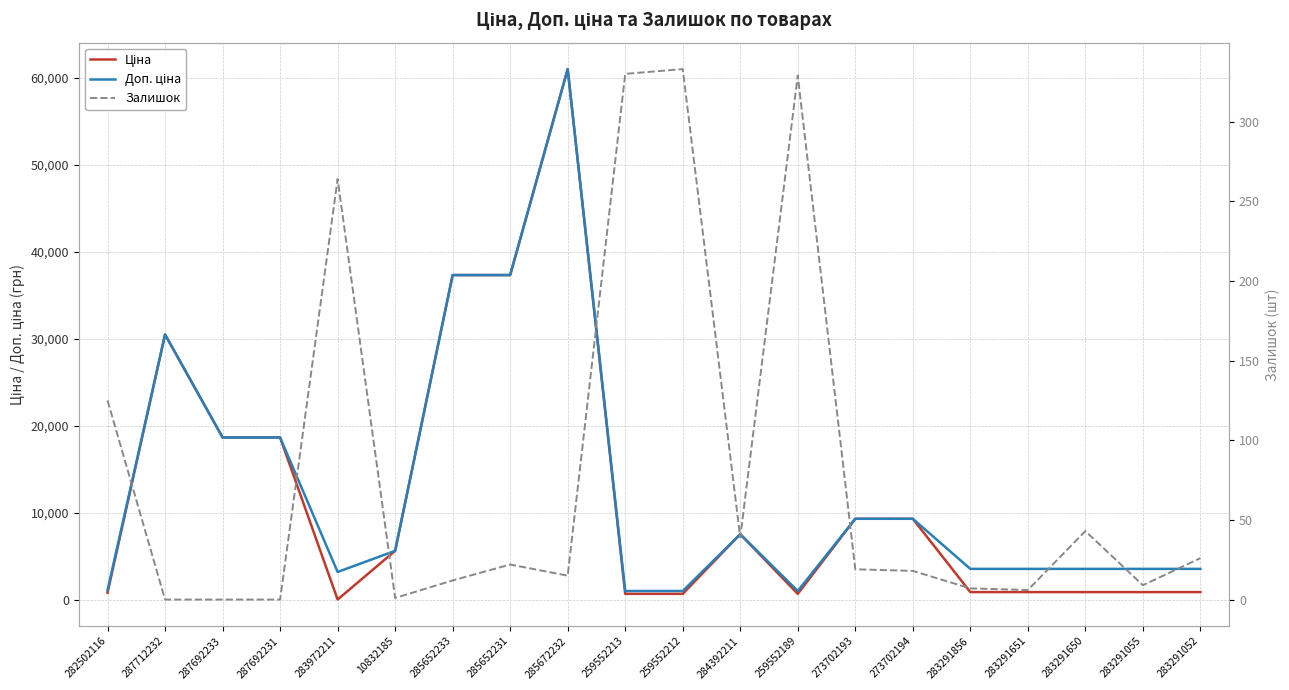

Reading right to left, list all the values displayed in this chart.

Ціна: 283291052=889.9	283291055=889.9	283291650=889.9	283291651=889.9	283291856=889.9	273702194=9321.4	273702193=9321.4	259552189=689.1	284392211=7545.9	259552212=689.1	259552213=689.1	285672232=61024.7	285652231=37343.0	285652233=37343.0	10832185=5636.0	283972211=32.0	287692231=18671.5	287692233=18671.5	287712232=30512.3	282502116=813.0
Доп. ціна: 283291052=3559.7	283291055=3559.7	283291650=3559.7	283291651=3559.7	283291856=3559.7	273702194=9321.4	273702193=9321.4	259552189=1017.8	284392211=7545.9	259552212=1017.8	259552213=1017.8	285672232=61024.7	285652231=37343.0	285652233=37343.0	10832185=5636.0	283972211=3205.0	287692231=18671.5	287692233=18671.5	287712232=30512.3	282502116=1101.8
Залишок: 283291052=26.0	283291055=9.0	283291650=43.0	283291651=6.0	283291856=7.0	273702194=18.0	273702193=19.0	259552189=329.0	284392211=39.0	259552212=333.0	259552213=330.0	285672232=15.0	285652231=22.0	285652233=12.0	10832185=1.0	283972211=264.0	287692231=0.0	287692233=0.0	287712232=0.0	282502116=125.0